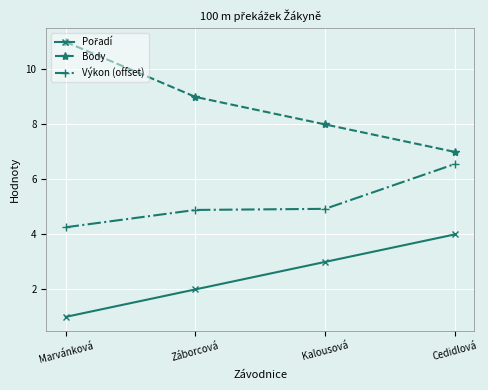

True or false: Výkon (offset) and Body intersect in this chart.

False